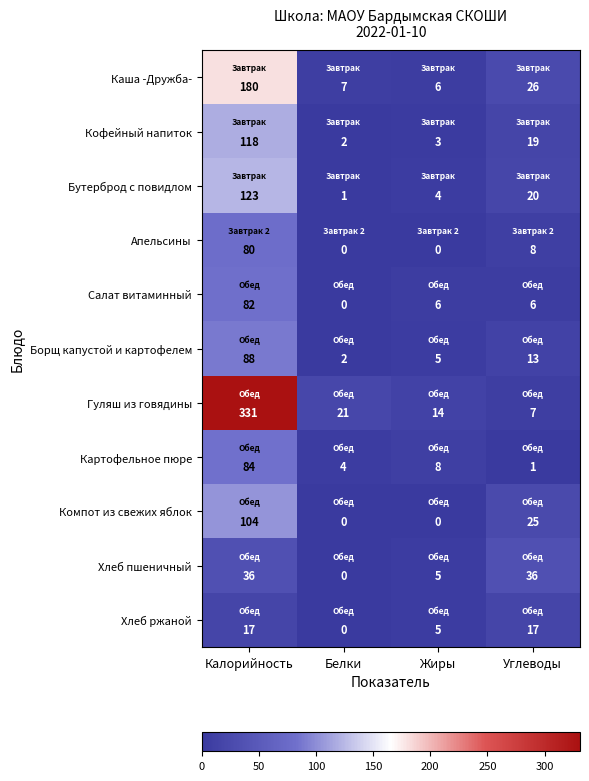

Which series has the largest range (max minus min)?

Гуляш из говядины